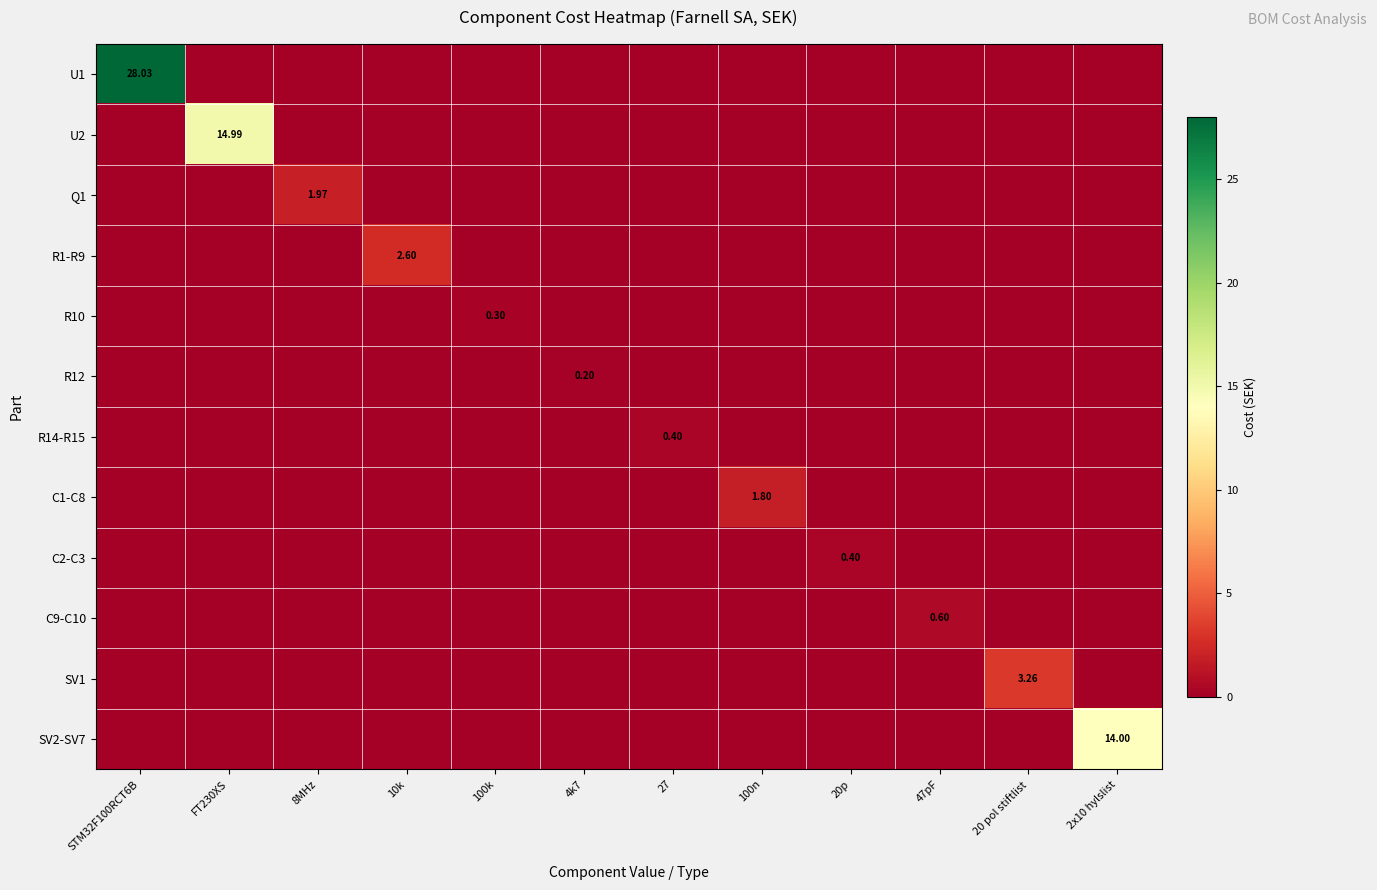

What is the total value across all series at 8MHz?

2.0